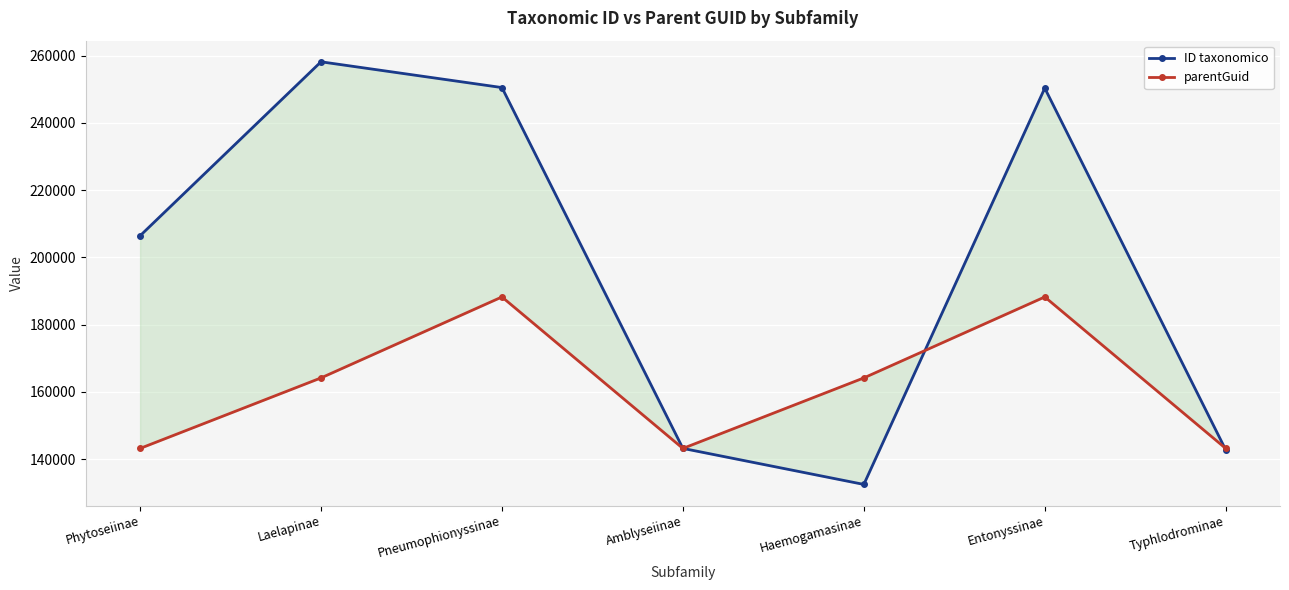

What is the total value across all series at Phytoseiinae?

349662